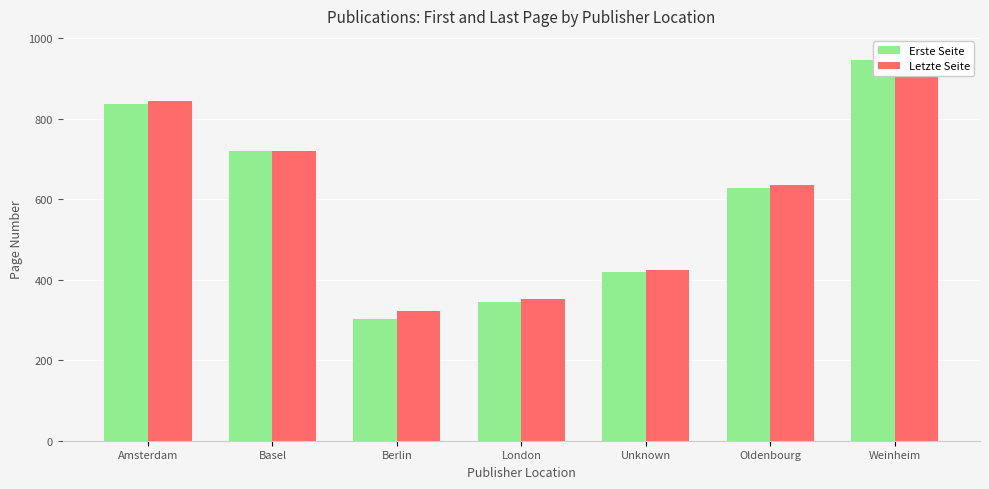

Which category has the highest value in the Erste Seite series?

Weinheim